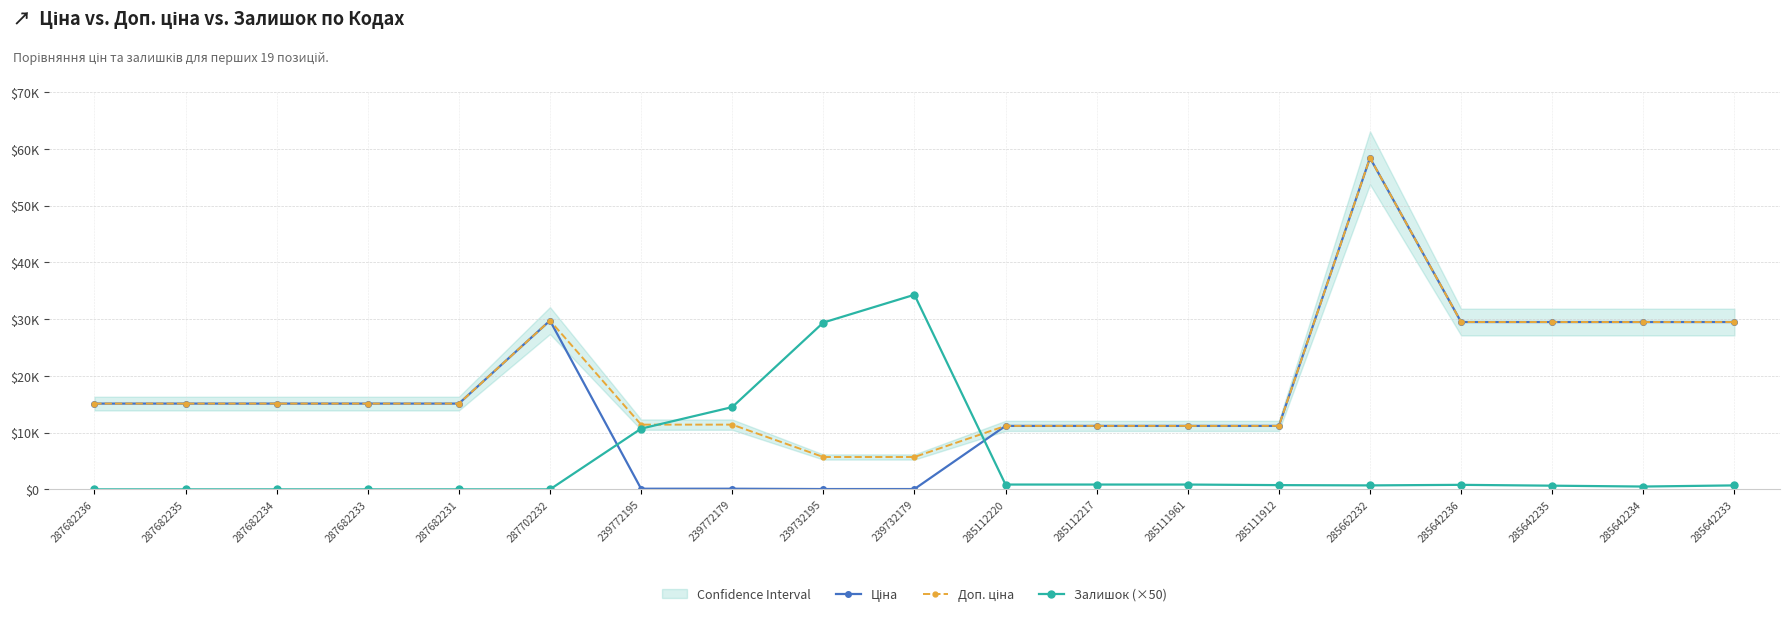

At which category is the sum across all series the highest?

285662232